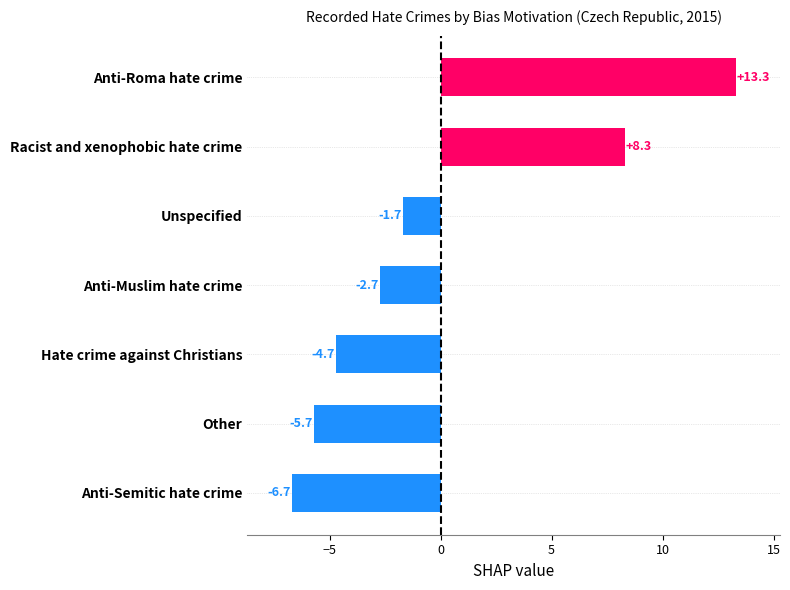

How many negative values are there?

5